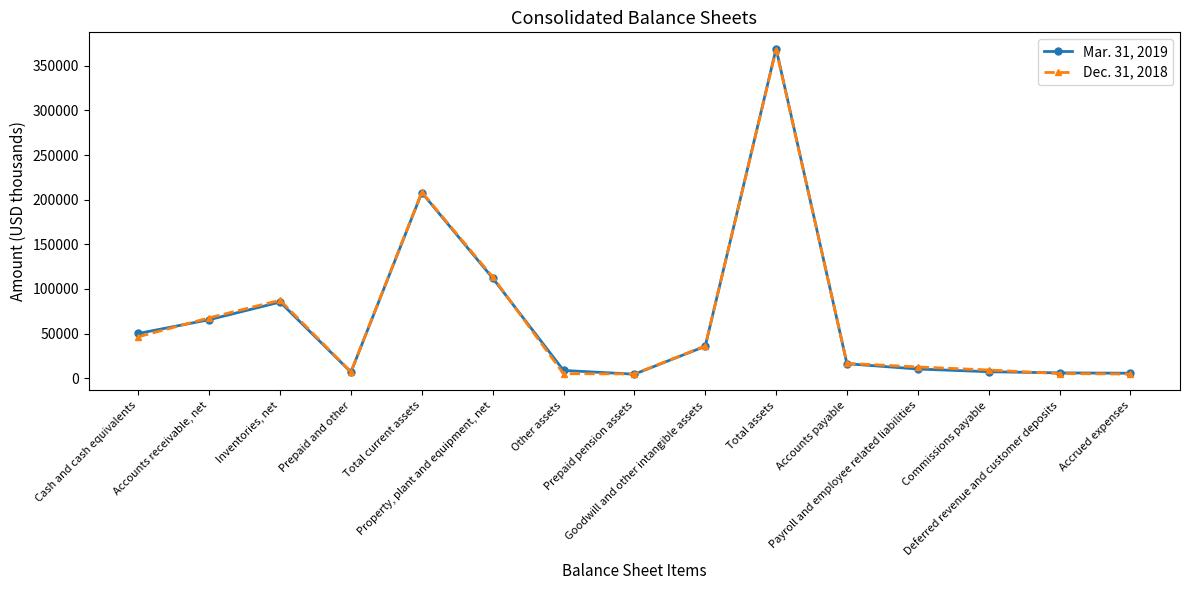

What is the maximum value shown in the chart?

369344